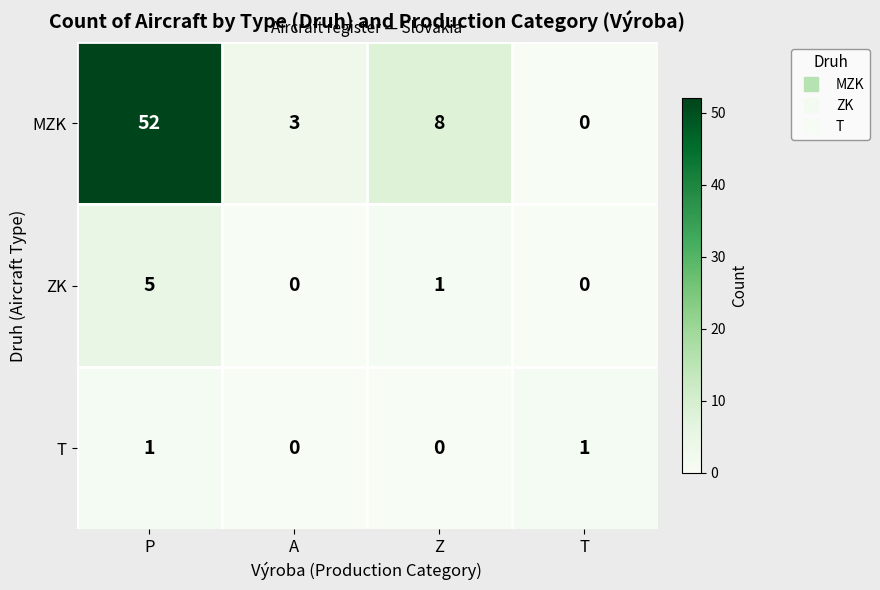

Is the value of T at A greater than the value of MZK at A?

No